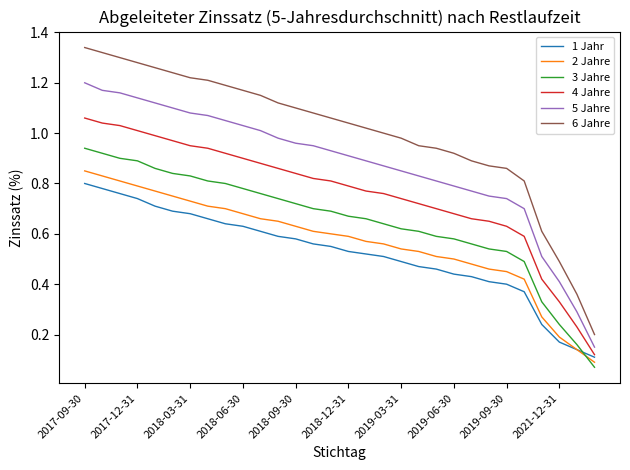

Which series ends up on top after the final intersection of 3 Jahre and 1 Jahr?

1 Jahr